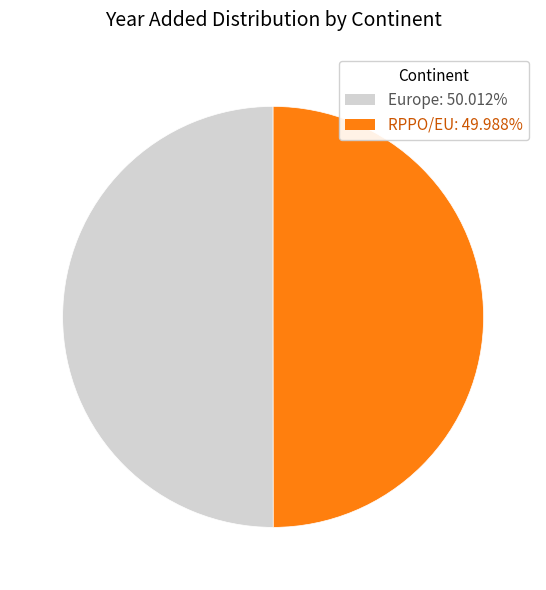

How many slices are in this pie chart?

2